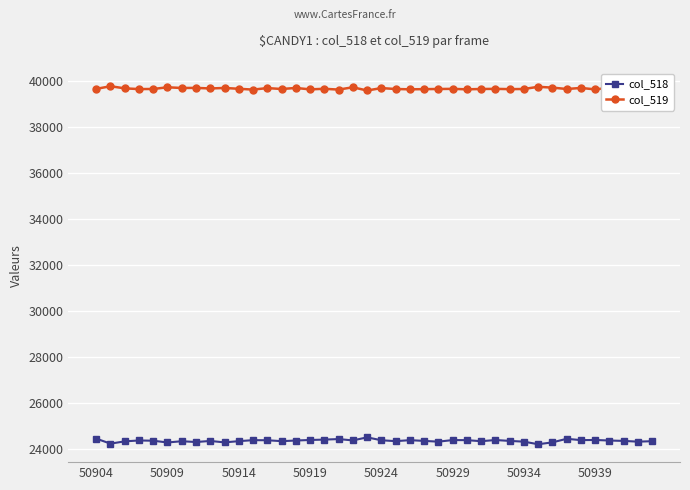

Which series has the largest range (max minus min)?

col_518